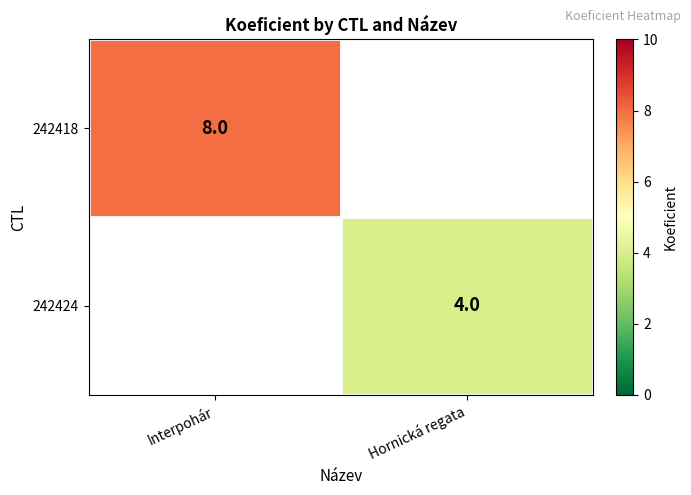

Count the number of data series in this chart.

2